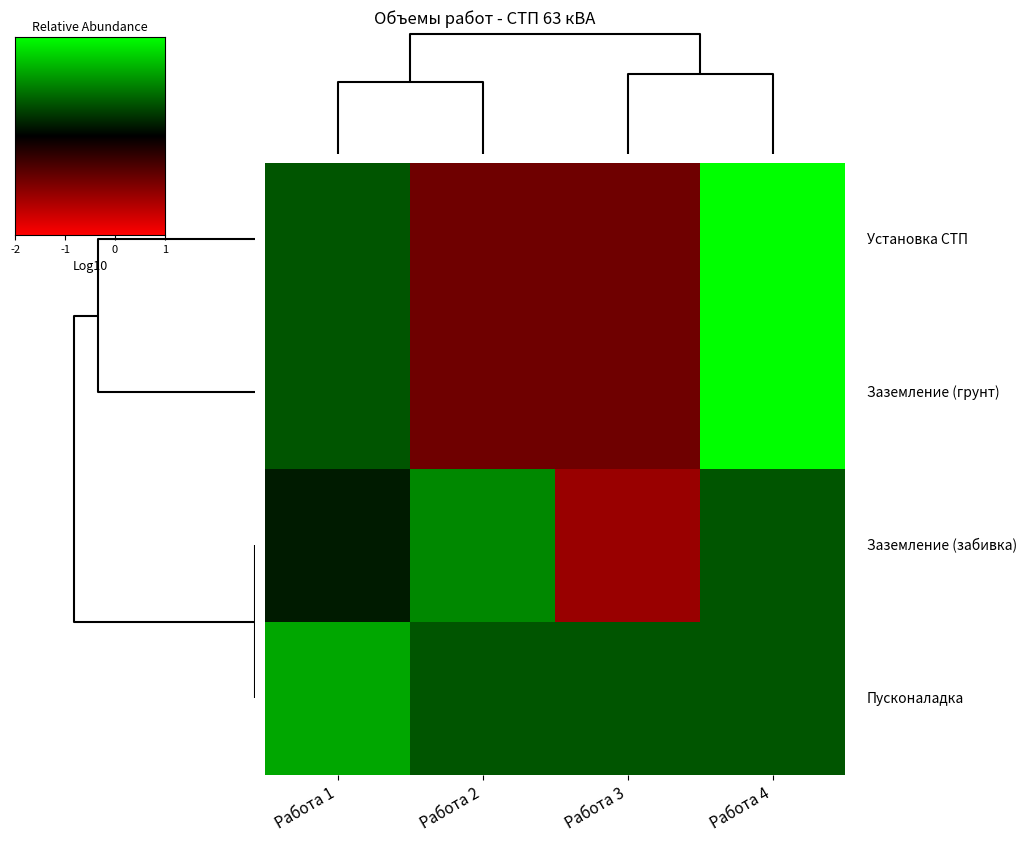

How many categories are shown in the chart?

4